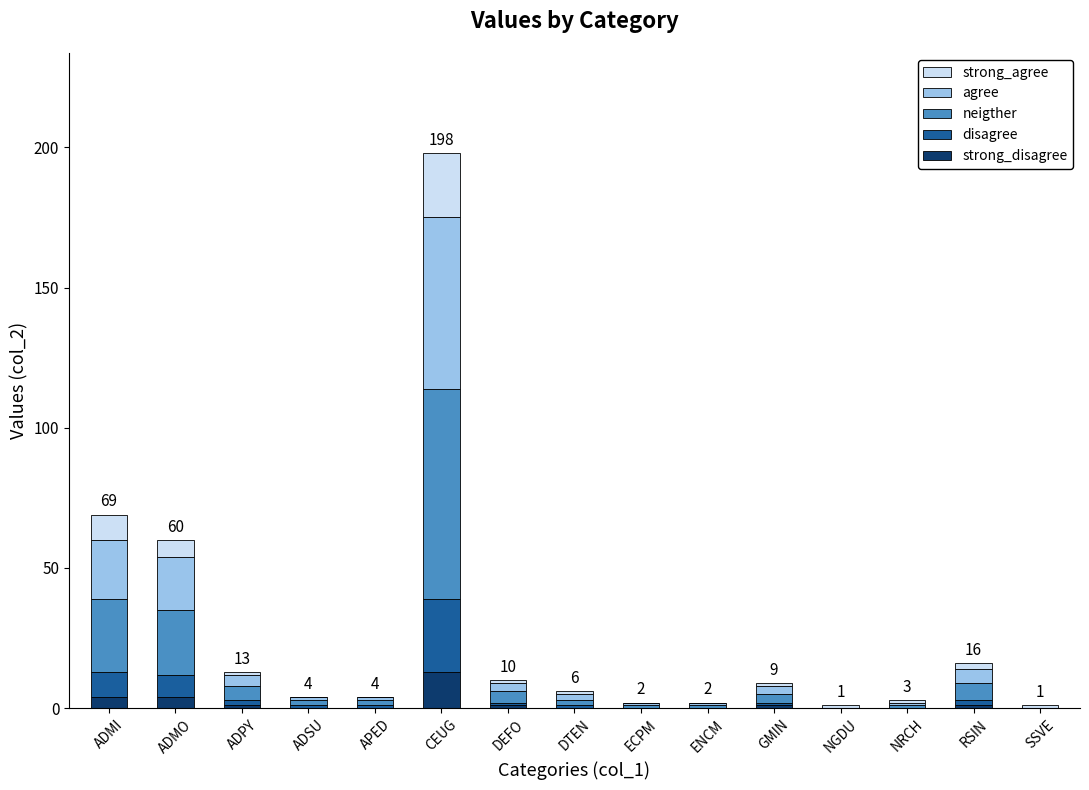

At which category is the sum across all series the highest?

CEUG